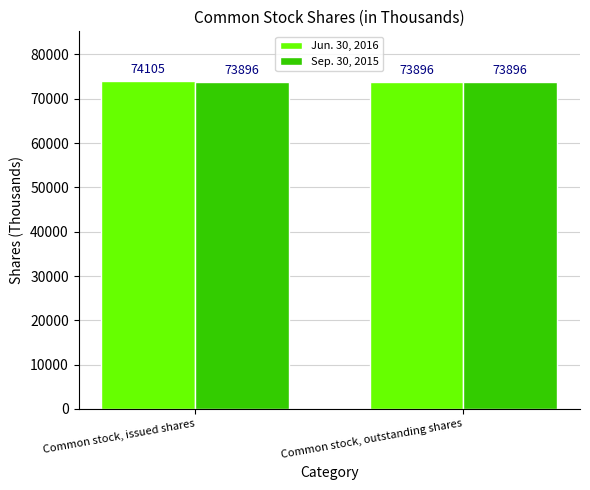

At which category does the chart reach its peak across all series?

Common stock, issued shares